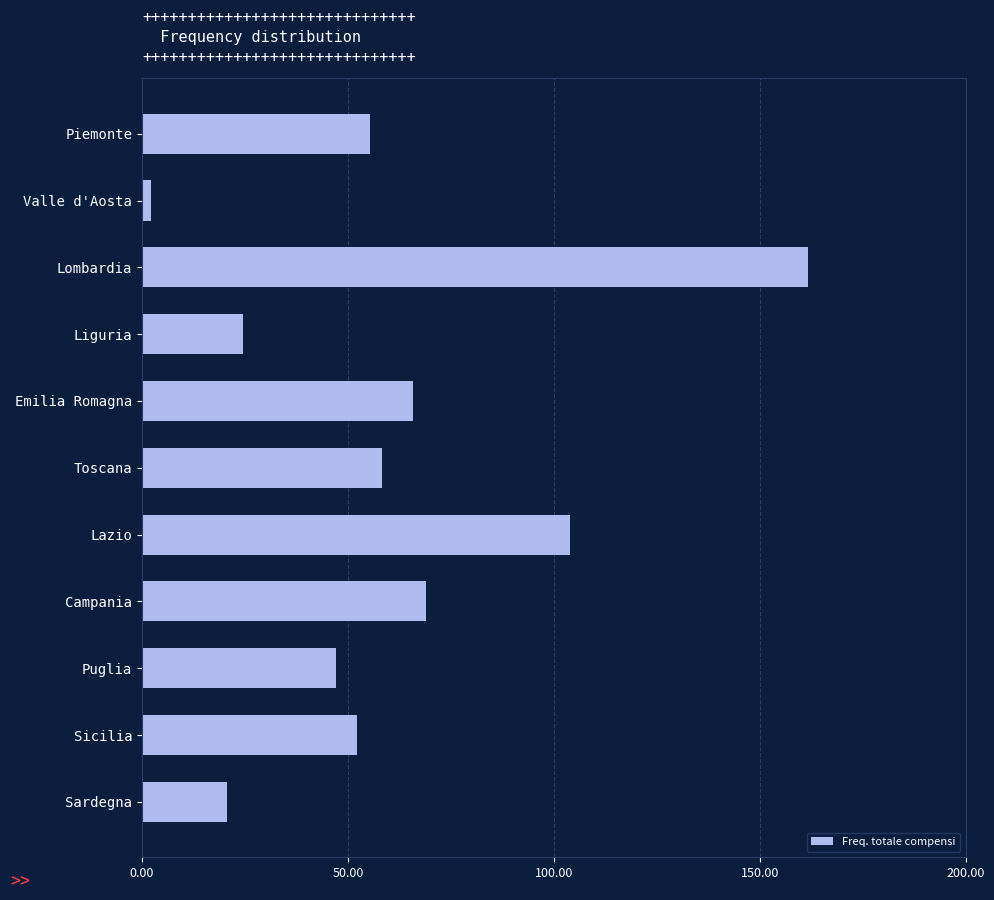

Rank the categories by value from highest to lowest.

Lombardia, Lazio, Campania, Emilia Romagna, Toscana, Piemonte, Sicilia, Puglia, Liguria, Sardegna, Valle d'Aosta